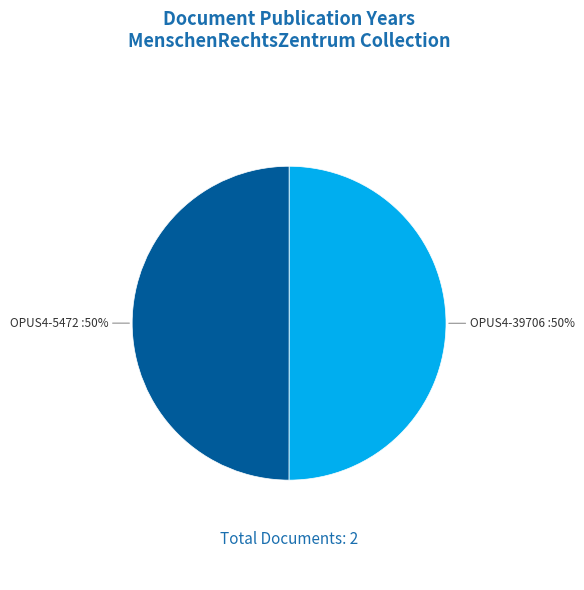

To the nearest percent, what is the average slice percentage?

50%